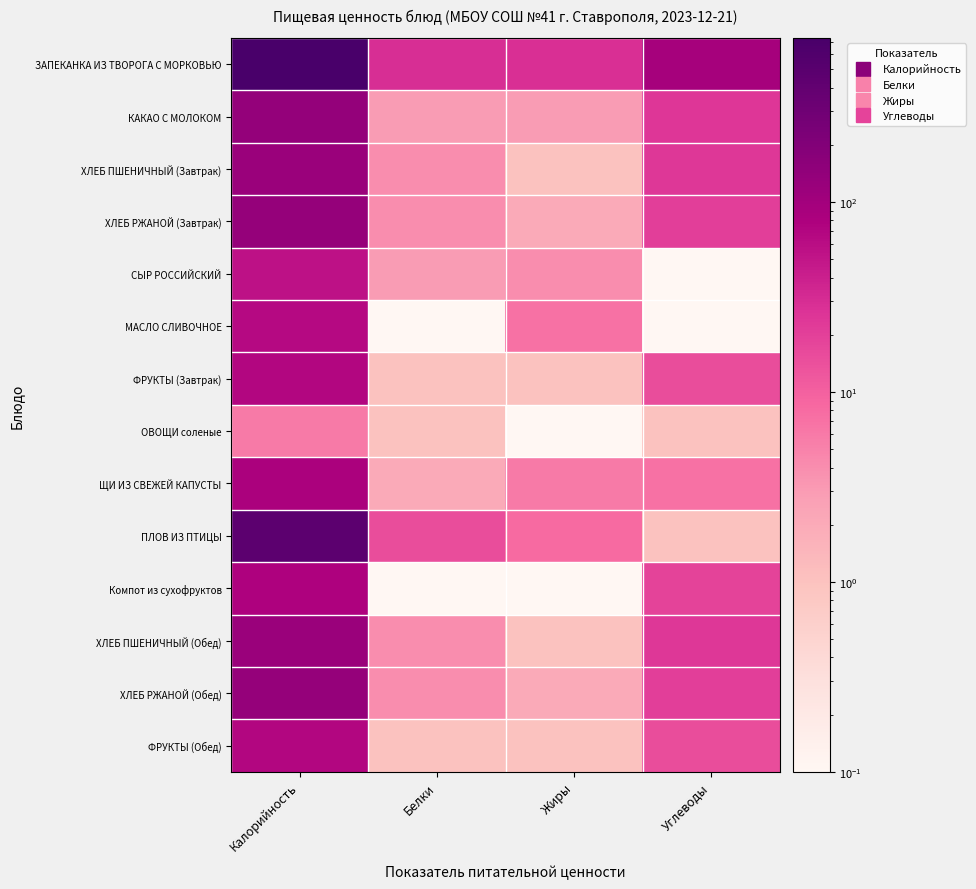

Rank the series by their maximum value, from lowest to highest.

ОВОЩИ соленые, СЫР РОССИЙСКИЙ, МАСЛО СЛИВОЧНОЕ, ФРУКТЫ (Завтрак), ФРУКТЫ (Обед), Компот из сухофруктов, ЩИ ИЗ СВЕЖЕЙ КАПУСТЫ, ХЛЕБ ПШЕНИЧНЫЙ (Завтрак), ХЛЕБ ПШЕНИЧНЫЙ (Обед), ХЛЕБ РЖАНОЙ (Завтрак), ХЛЕБ РЖАНОЙ (Обед), КАКАО С МОЛОКОМ, ПЛОВ ИЗ ПТИЦЫ, ЗАПЕКАНКА ИЗ ТВОРОГА С МОРКОВЬЮ